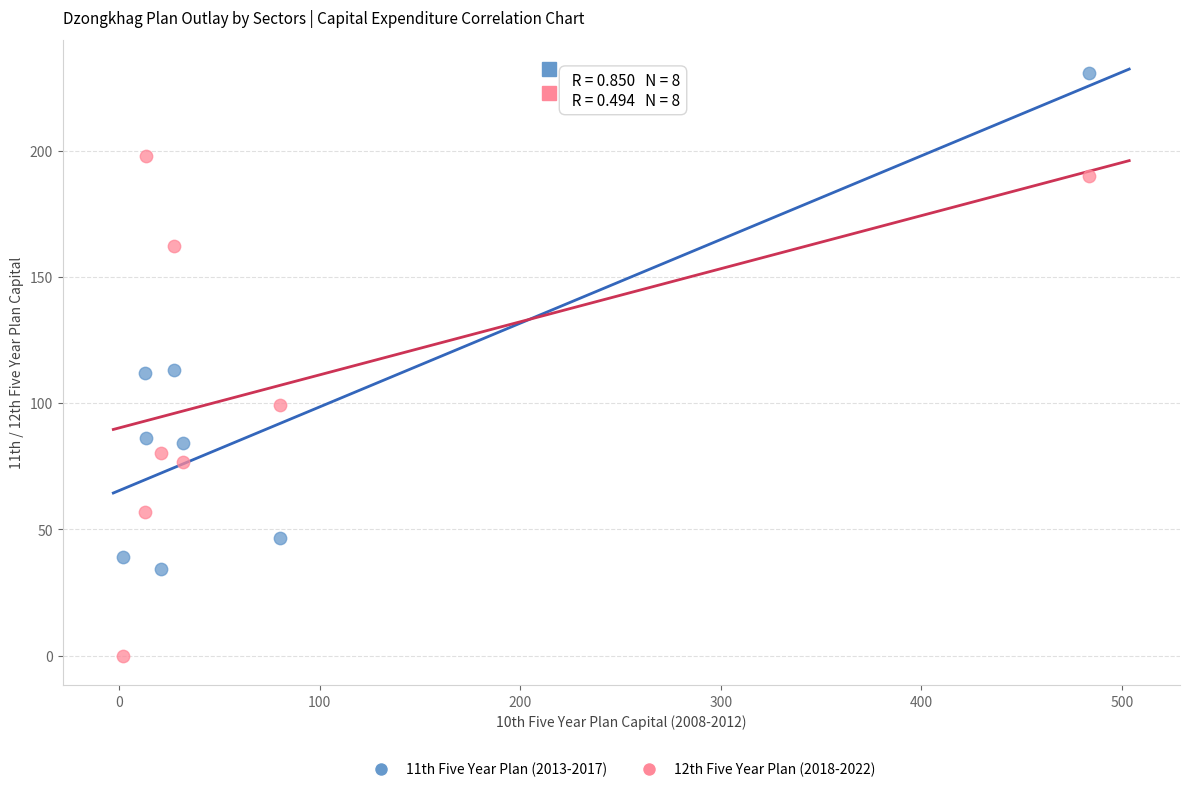

Across all data points, what is the range of X values (max minus min)?

481.3